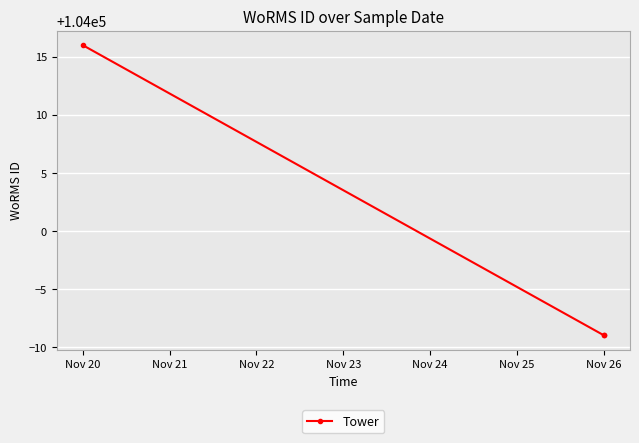

True or false: the data shows 104016 at Nov 20.

True